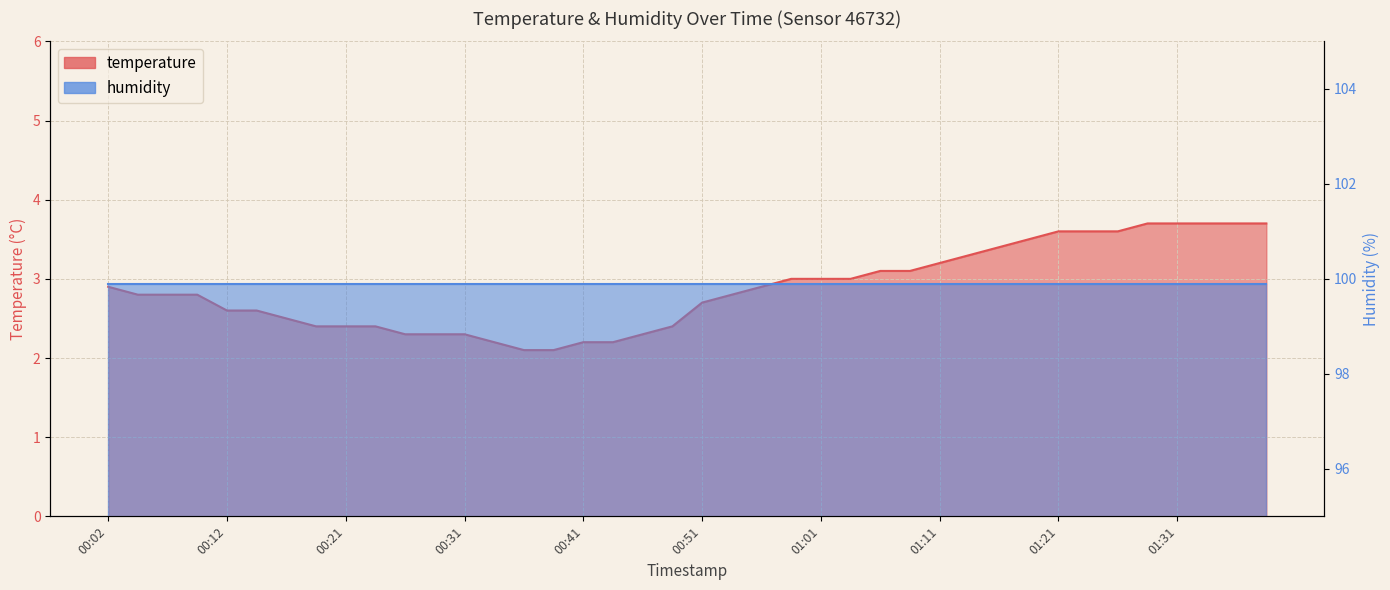

What position from the left is 01:21?

33